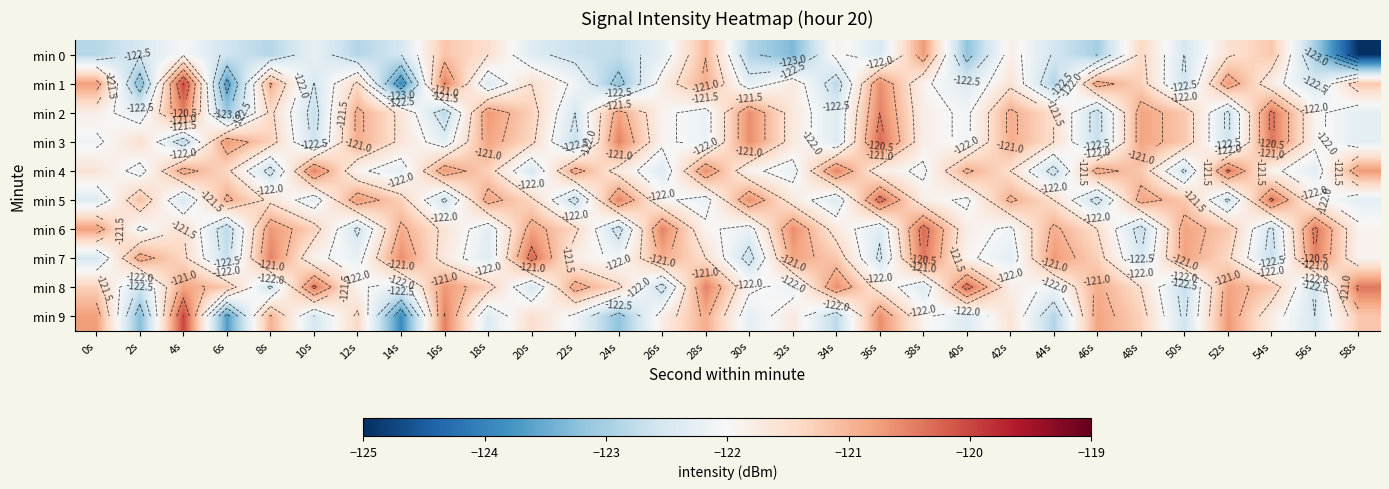

What is the spread (max minus min) of values at 48s?

1.9